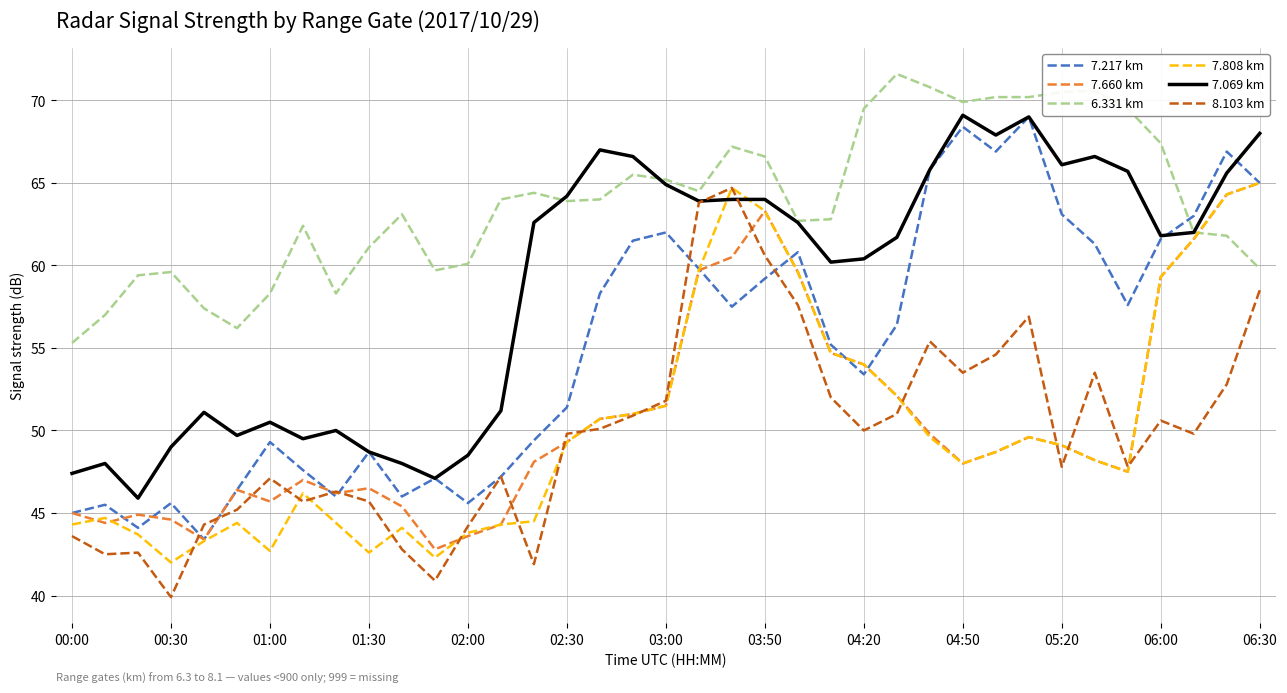

What is the lowest value of the 8.103 km series?

39.9